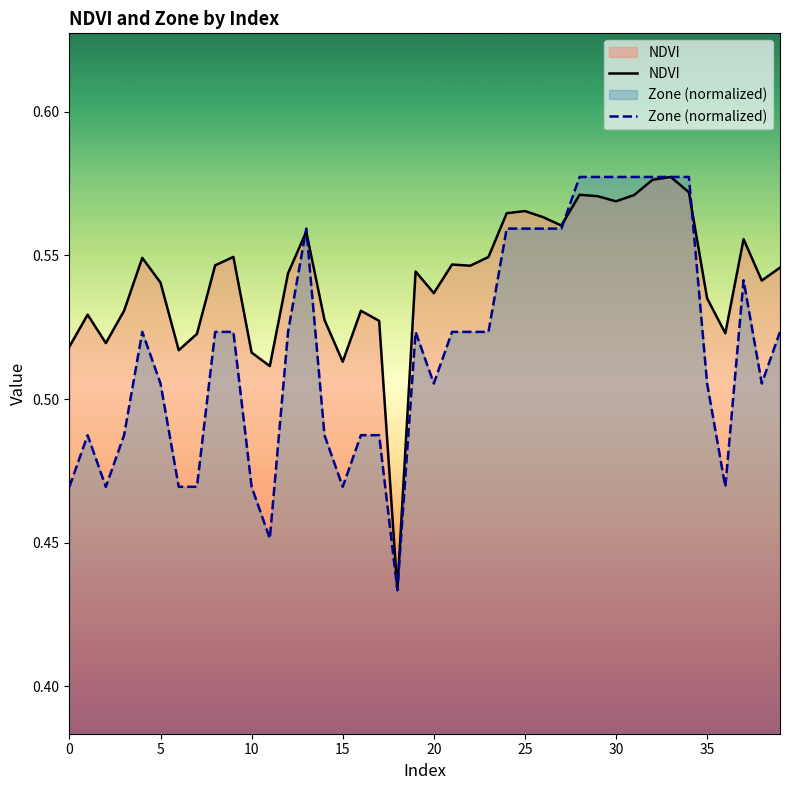

What is the value of the NDVI point at the 33rd from the left?

0.6